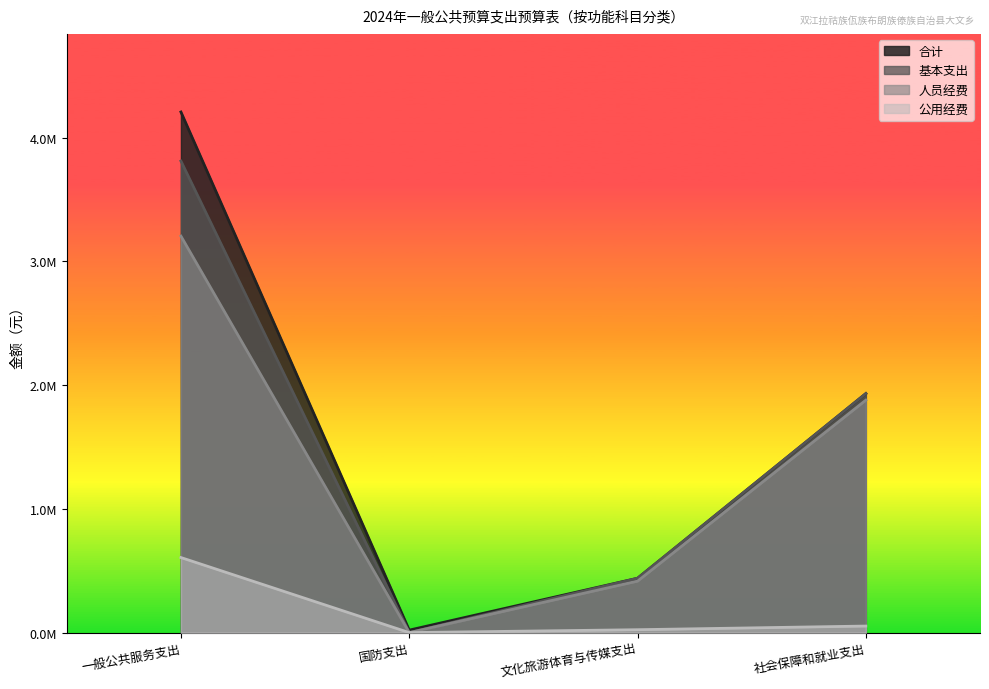

What is the sum of the 公用经费 values at 文化旅游体育与传媒支出 and 社会保障和就业支出?

76326.6